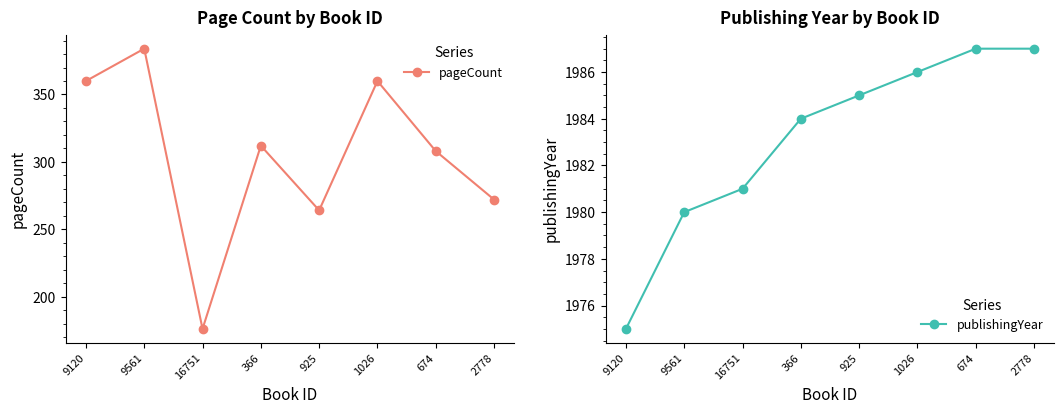

What is the sum of the publishingYear values at 1026 and 9561?

3966